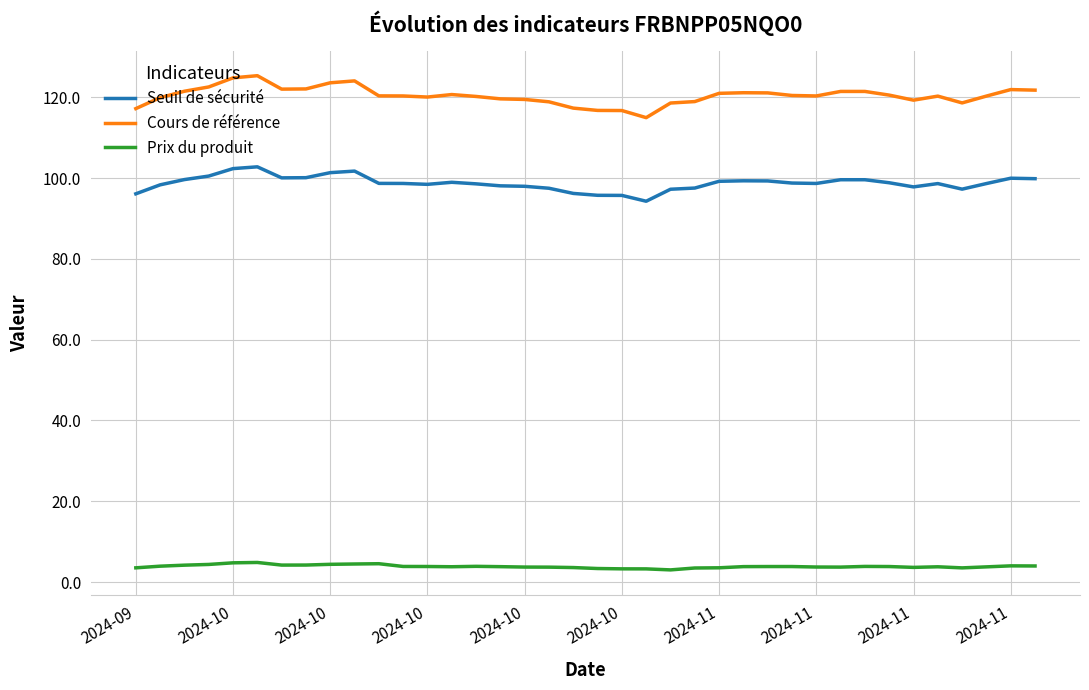

Which series has the widest spread of values?

Cours de référence